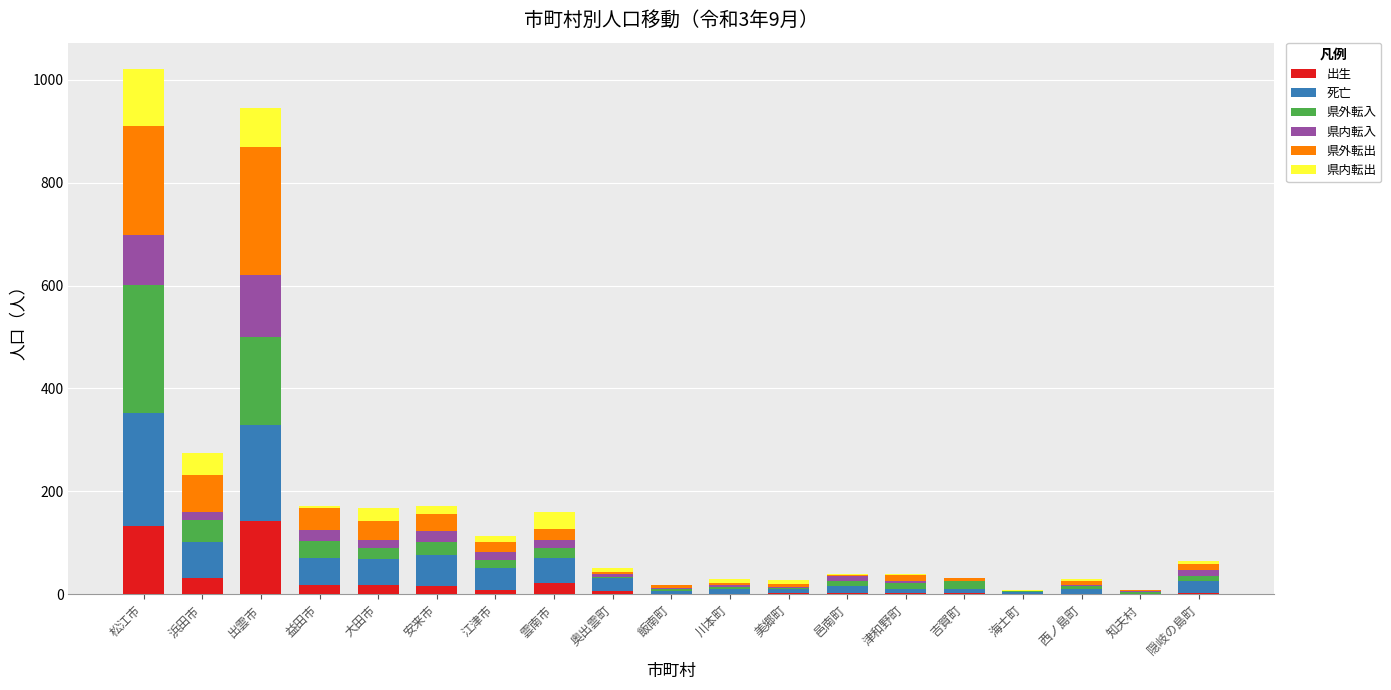

What is the highest value of the 出生 series?

142